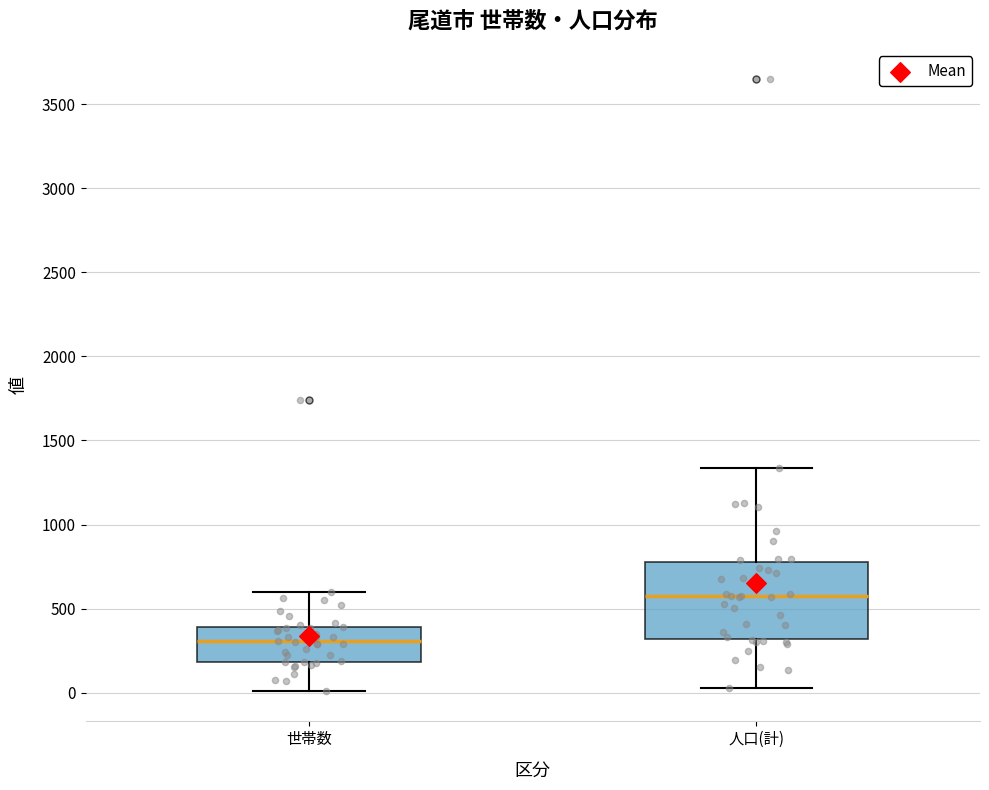

Reading left to right, transcribe this box plot: for each box, give where its median line is, the range the box spans, and where its two whiskers end, as read against the y-axis. The values are not printed on the chart, so give them approximately, as read against the axis.

世帯数: median 300, box 200 to 400, whiskers 0 to 600
人口(計): median 550, box 300 to 800, whiskers 50 to 1350